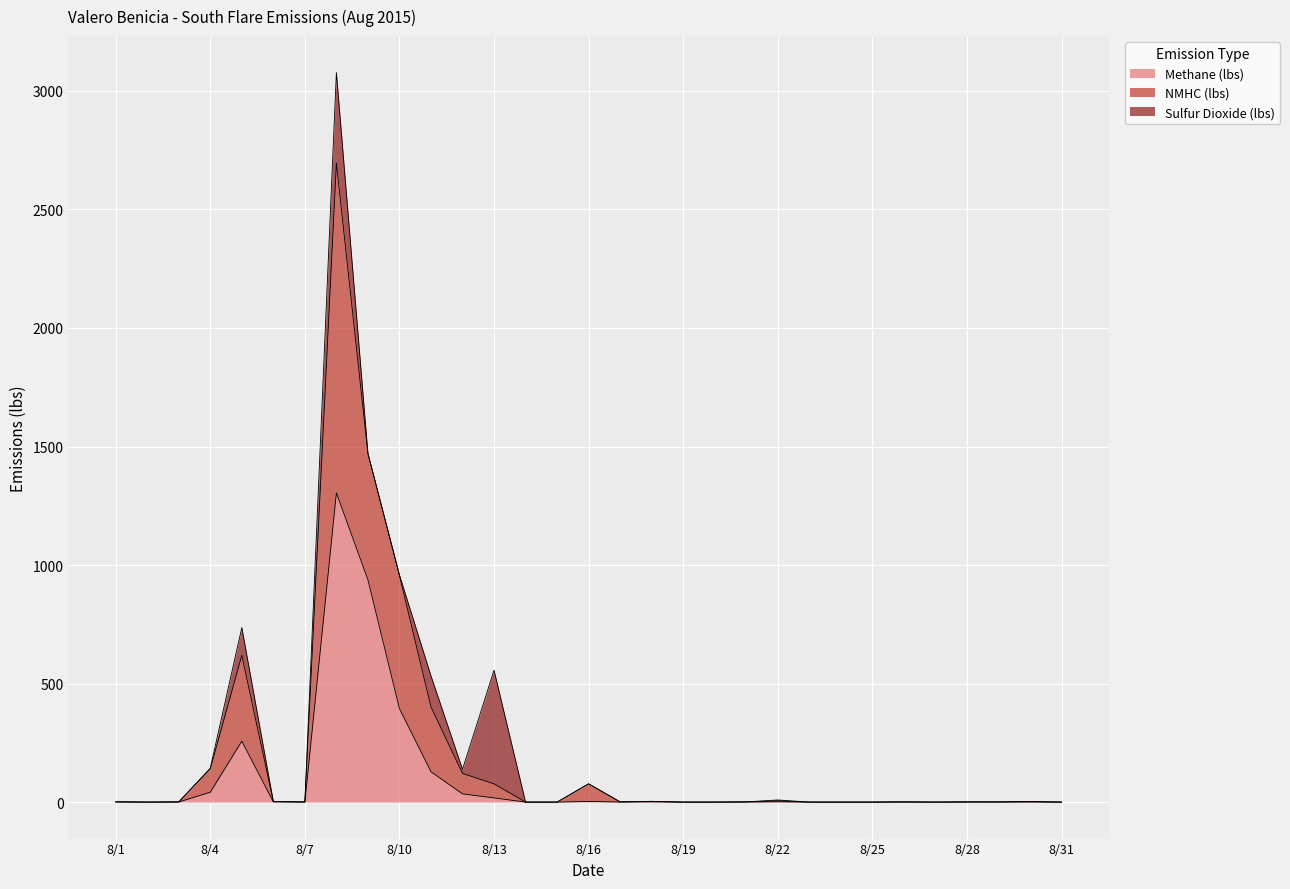

The value of Methane (lbs) at 8/23 is 0.0. True or false?

True